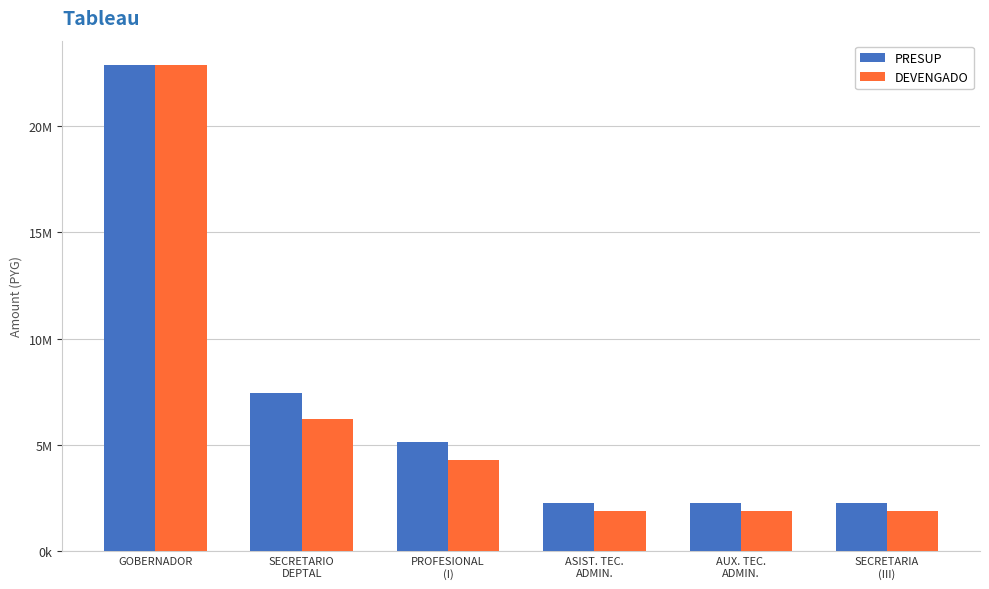

Does the chart contain any negative values?

No